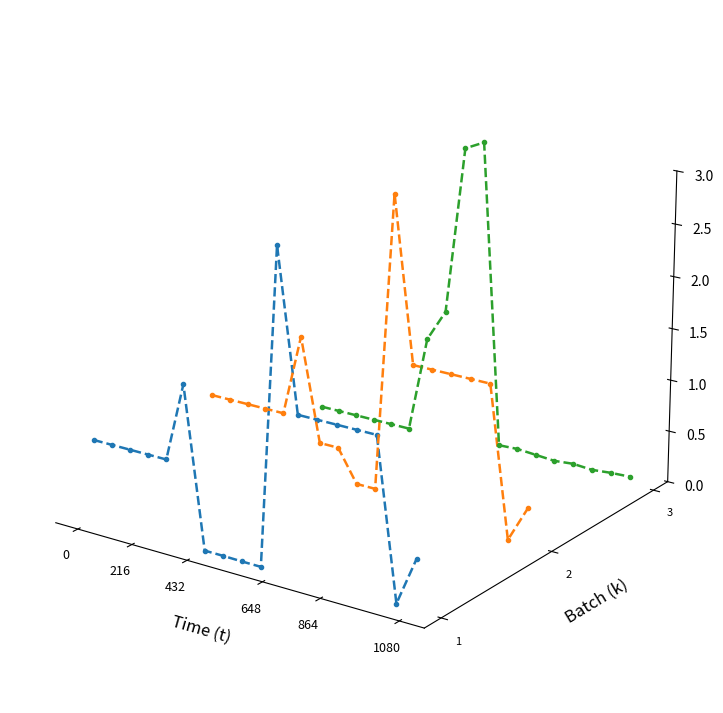

Is the value of Ціна at 432 greater than the value of Залишок at 1080?

No